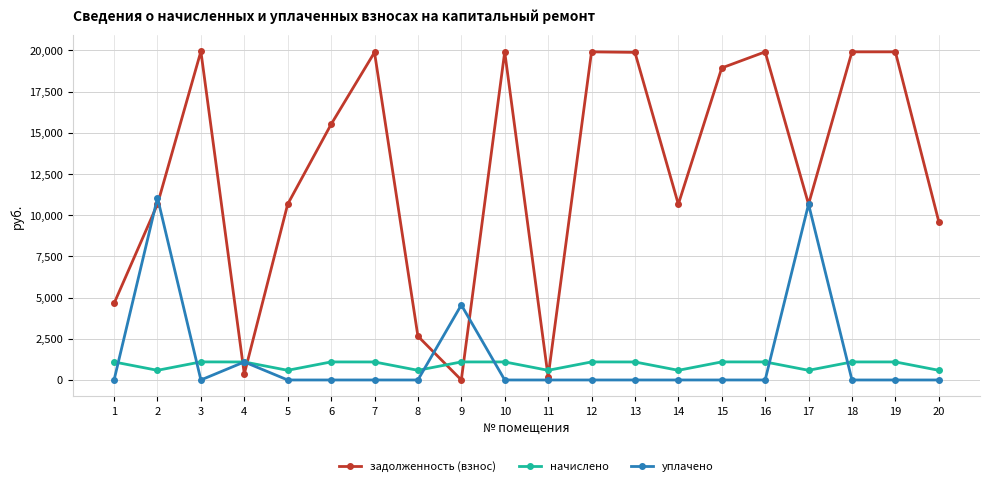

How many lines are shown in the chart?

3